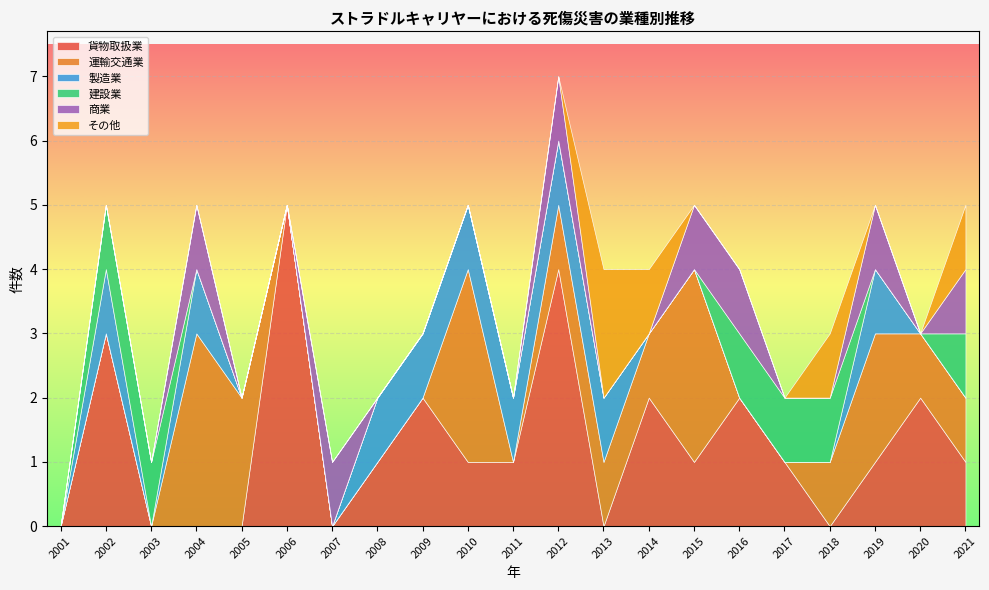

How many times do 製造業 and その他 cross each other?

2